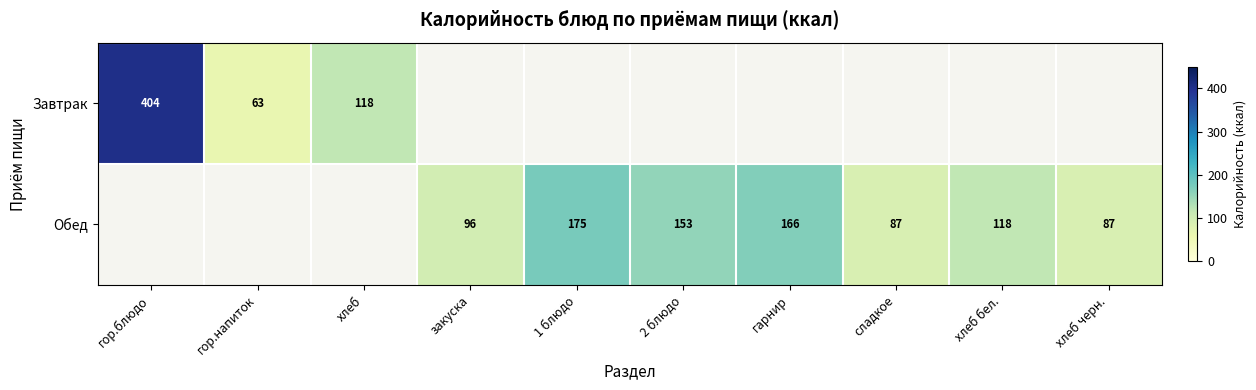

The Завтрак series shows 272 at гор.блюдо. True or false?

False